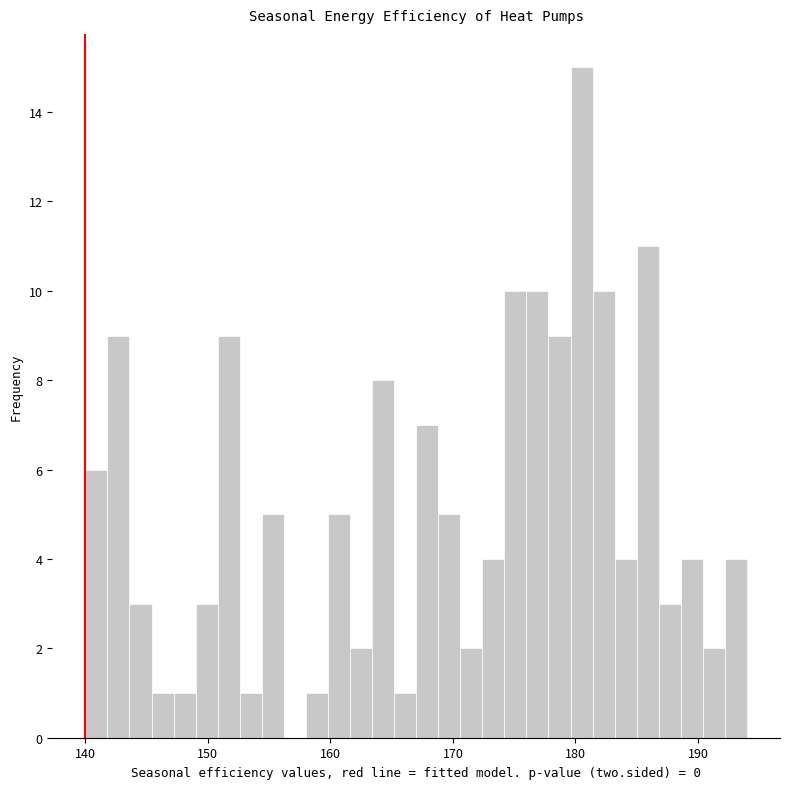

Around what value on the x-axis is the tallest bar? Give the approximate position of its centre, as read against the axis.

181